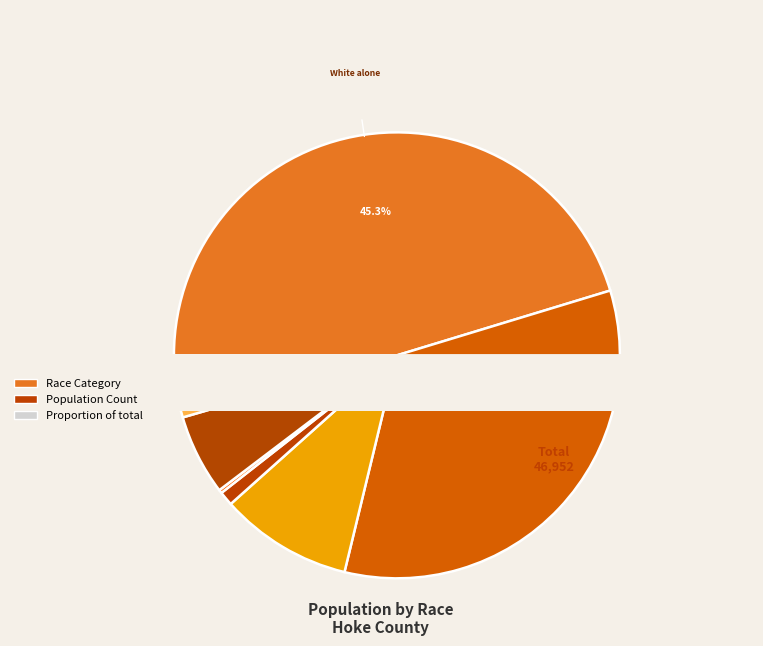

The Asian alone slice represents 1% of the pie. True or false?

True